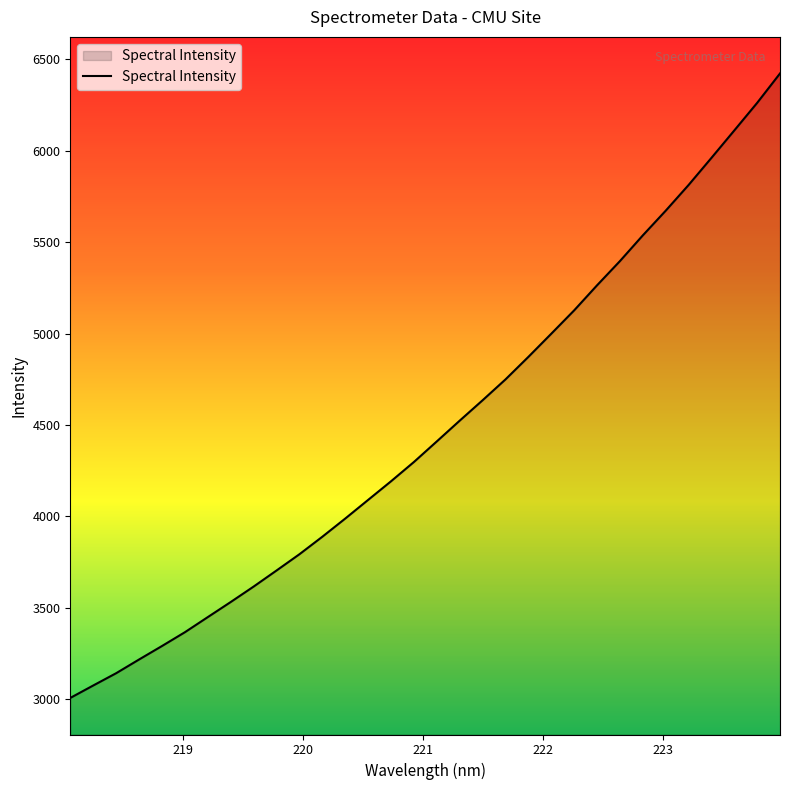

What is the greatest value displayed?

6422.4